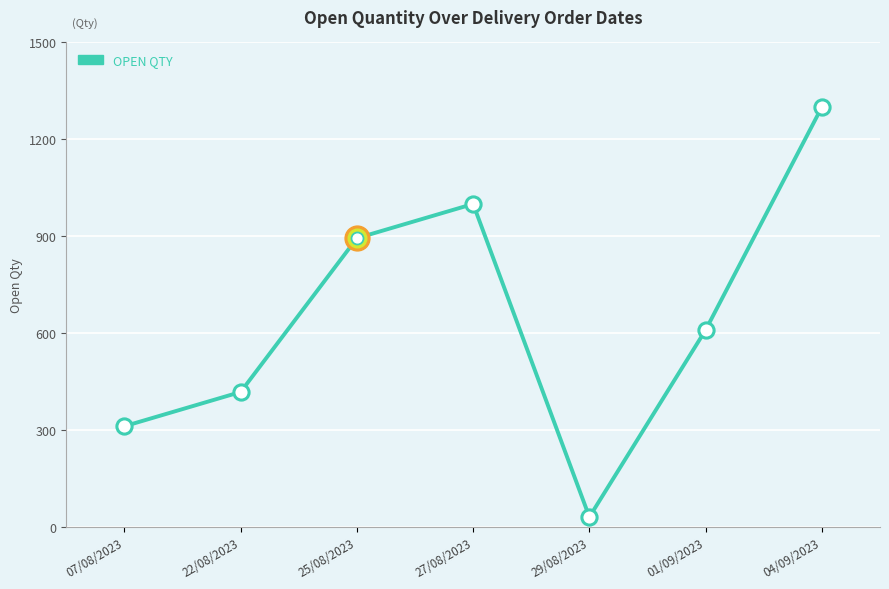

Approximately how many times larger is the value at 04/09/2023 compared to 07/08/2023?

4.2